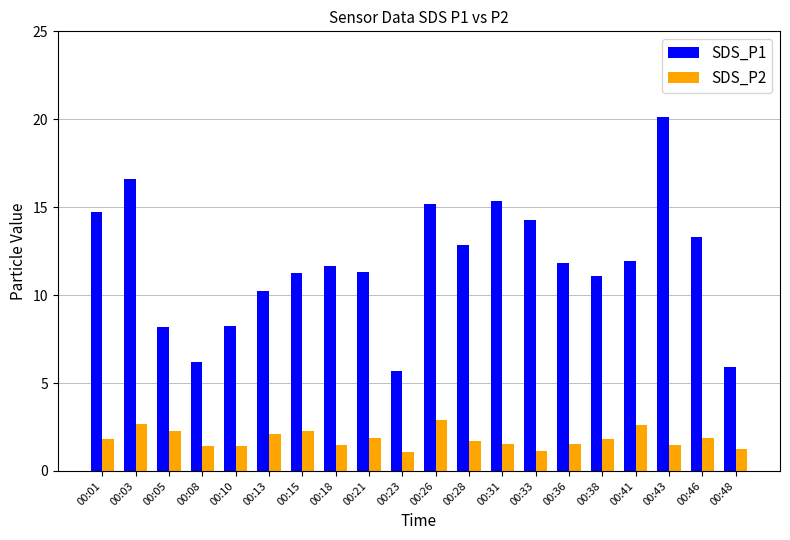

At which category is the sum across all series the highest?

00:43